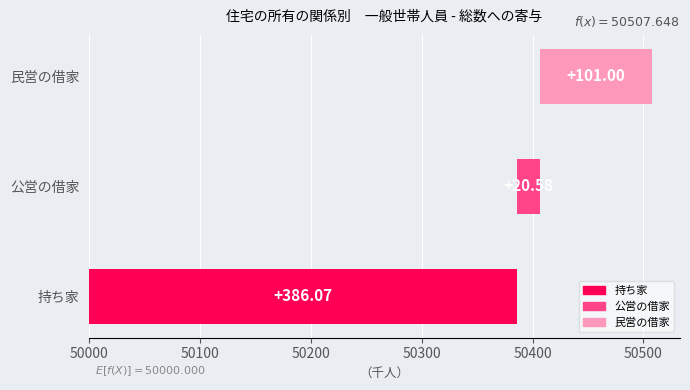

Rank the series at うち15～64歳 from highest to lowest value.

持ち家, 民営の借家, 公営の借家